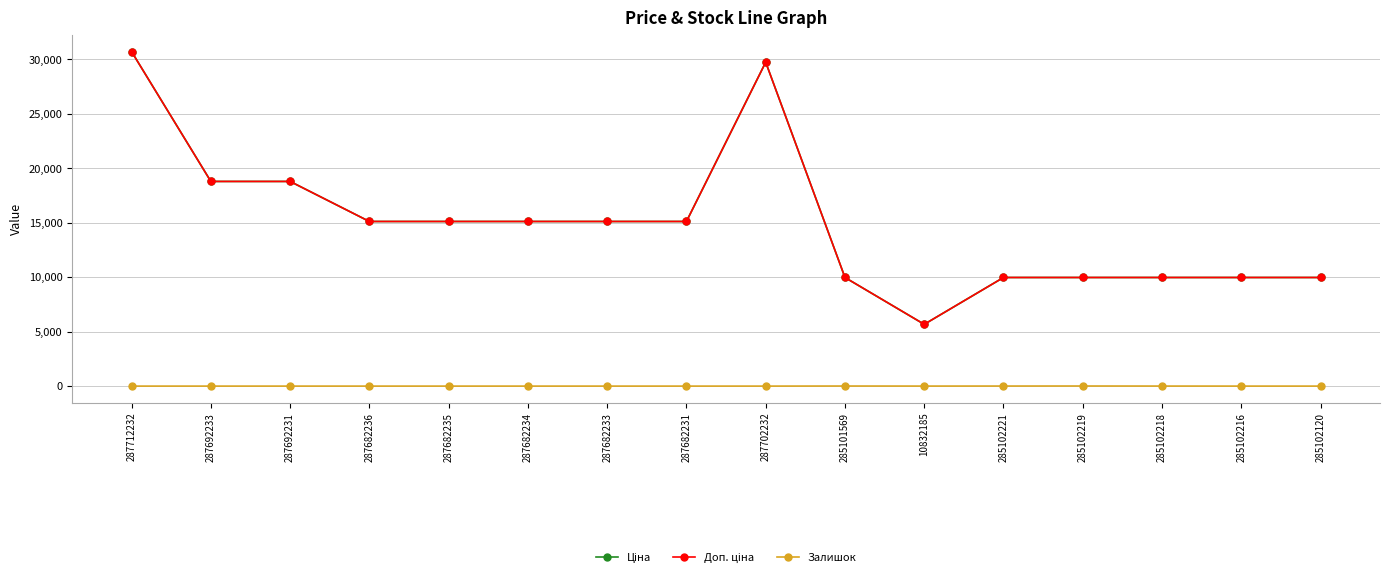

How many values in the Доп. ціна series are below 15120?

7